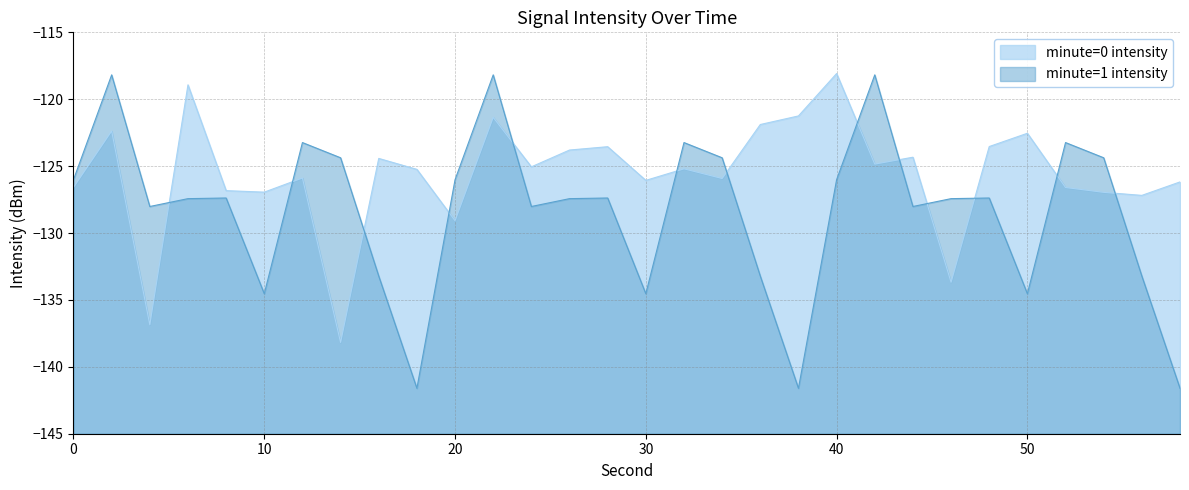

Reading left to right, what are all the values shown in this chart?

minute=0 intensity: -126.6	-122.4	-136.9	-118.9	-126.8	-126.9	-125.9	-138.2	-124.4	-125.2	-129.1	-121.4	-125.1	-123.8	-123.5	-126.1	-125.2	-125.9	-121.9	-121.2	-118.1	-124.8	-124.3	-133.7	-123.5	-122.5	-126.6	-127.0	-127.2	-126.2
minute=1 intensity: -126.0	-118.2	-128.0	-127.4	-127.4	-134.5	-123.2	-124.4	-133.2	-141.6	-126.0	-118.2	-128.0	-127.4	-127.4	-134.5	-123.2	-124.4	-133.2	-141.6	-126.0	-118.2	-128.0	-127.4	-127.4	-134.5	-123.2	-124.4	-133.2	-141.6